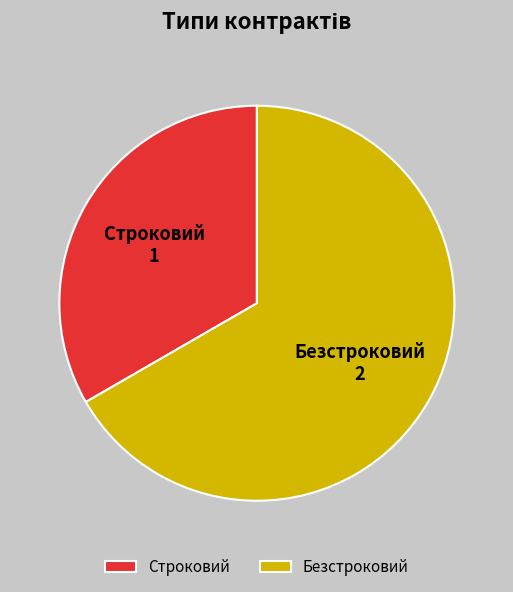

Rank the categories by value from highest to lowest.

Безстроковий, Строковий